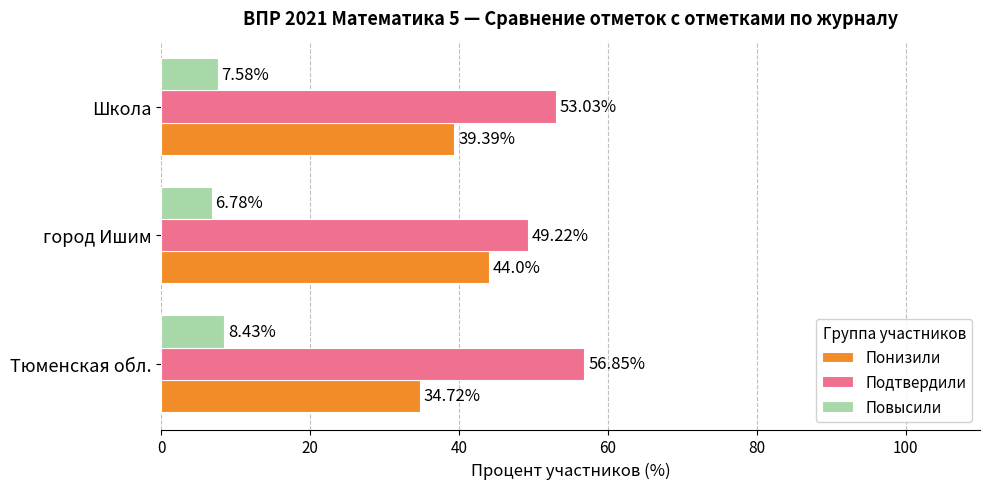

What is the average value of the Подтвердили series?

53.0